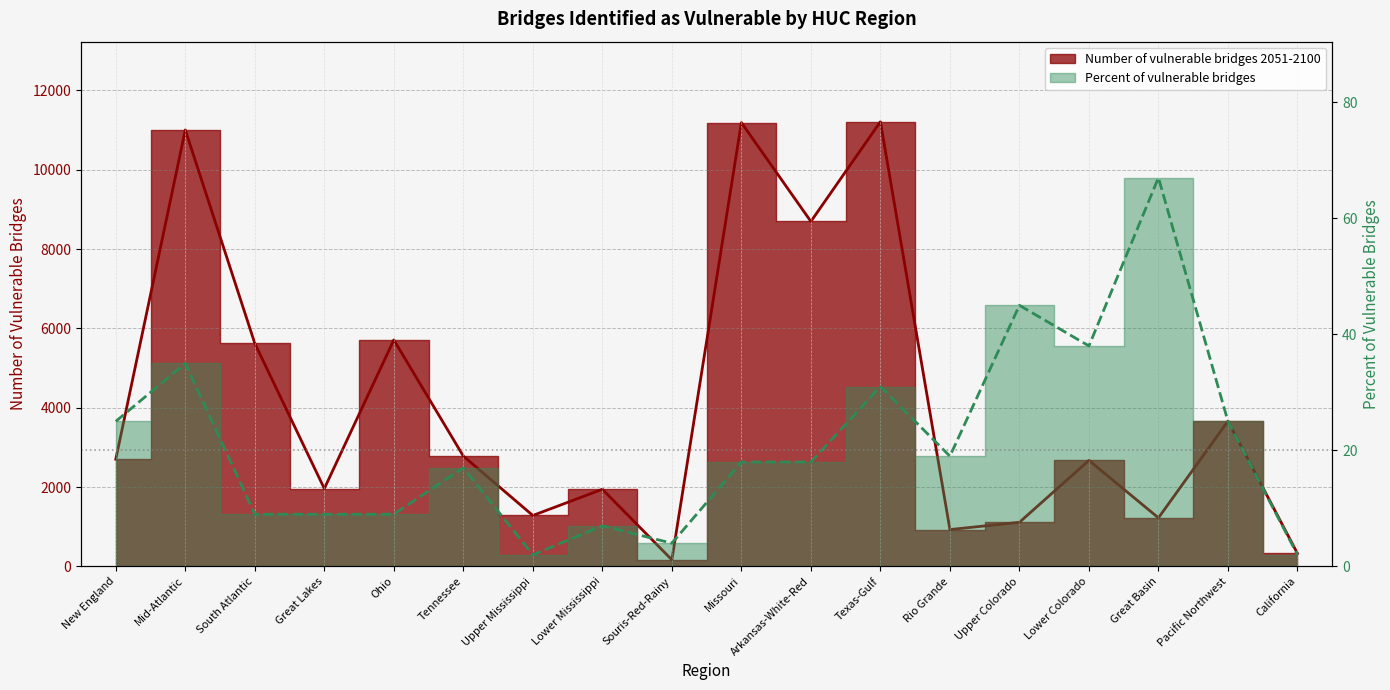

How many values in the Percent of vulnerable bridges series exceed 18?

8